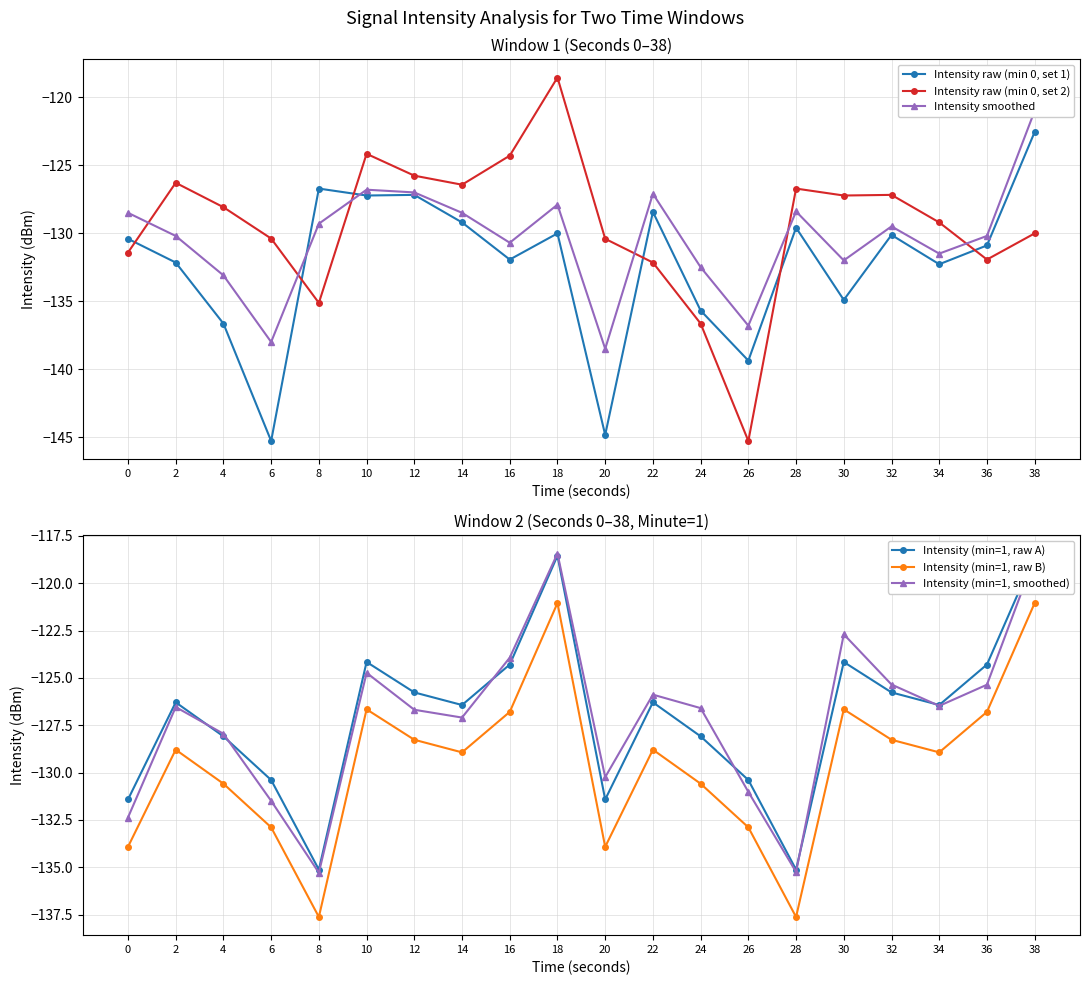

What is the value of the Intensity (min=1, smoothed) point at the 15th from the left?

-135.2